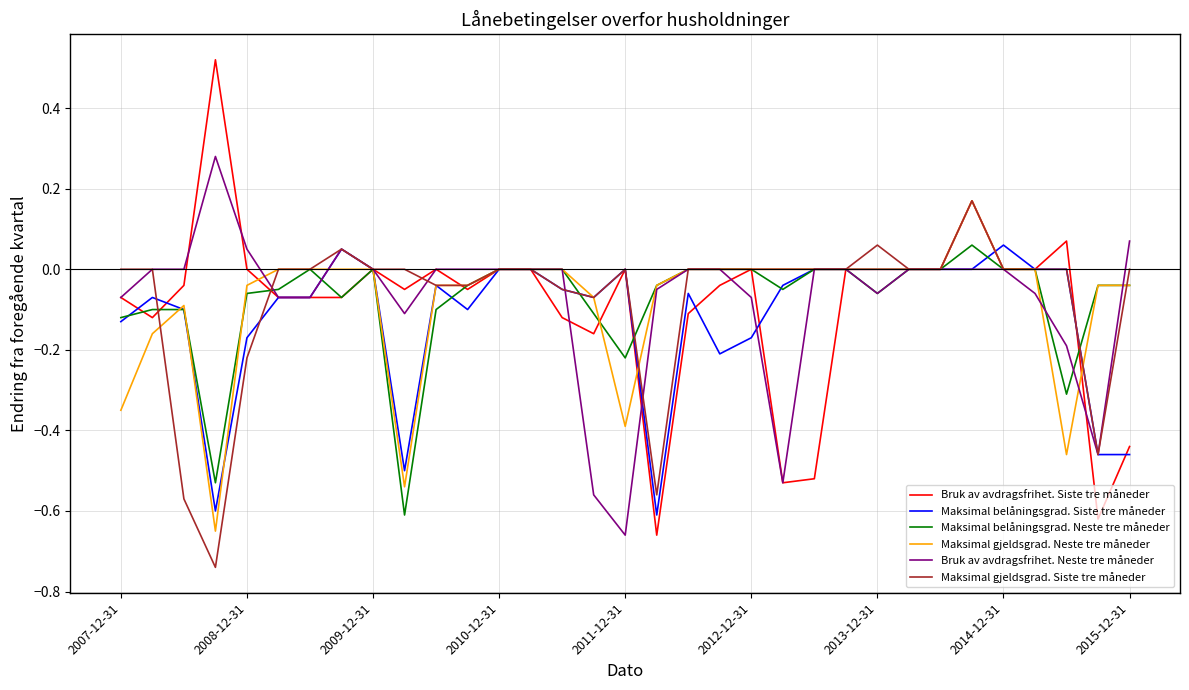

What is the sum of all Maksimal belåningsgrad. Siste tre måneder values?

-3.9